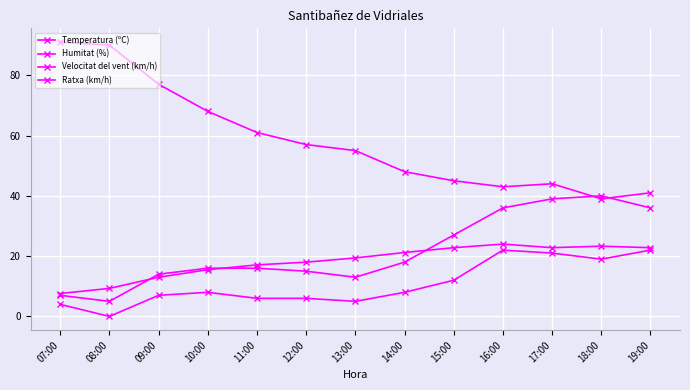

True or false: Humitat (%) and Ratxa (km/h) intersect in this chart.

True